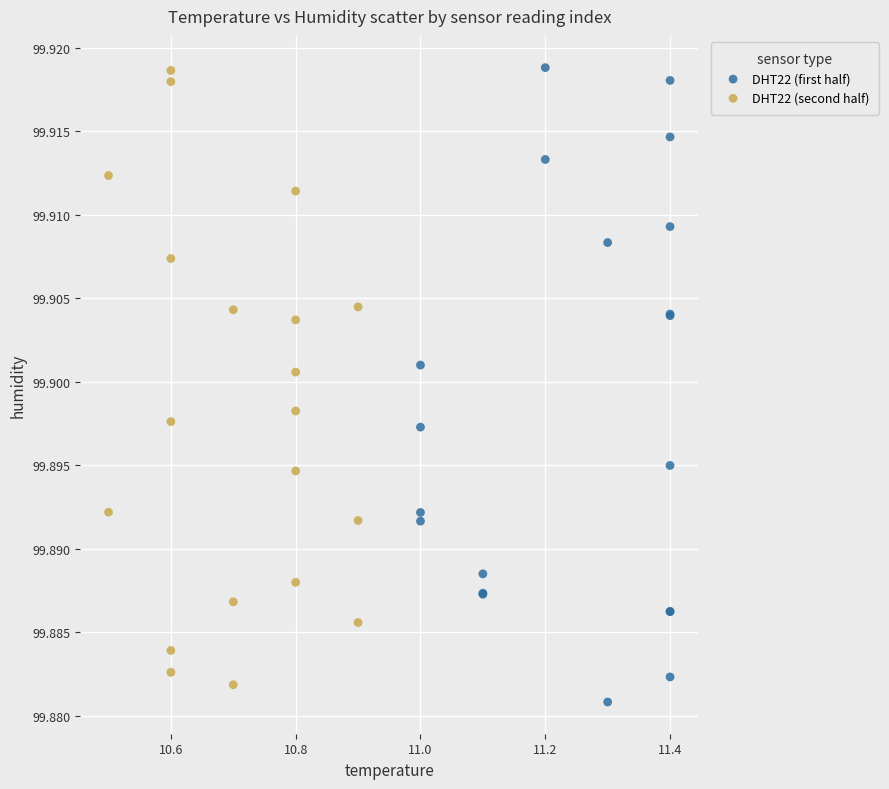

Which series has the largest Y range (max minus min)?

DHT22 (first half)